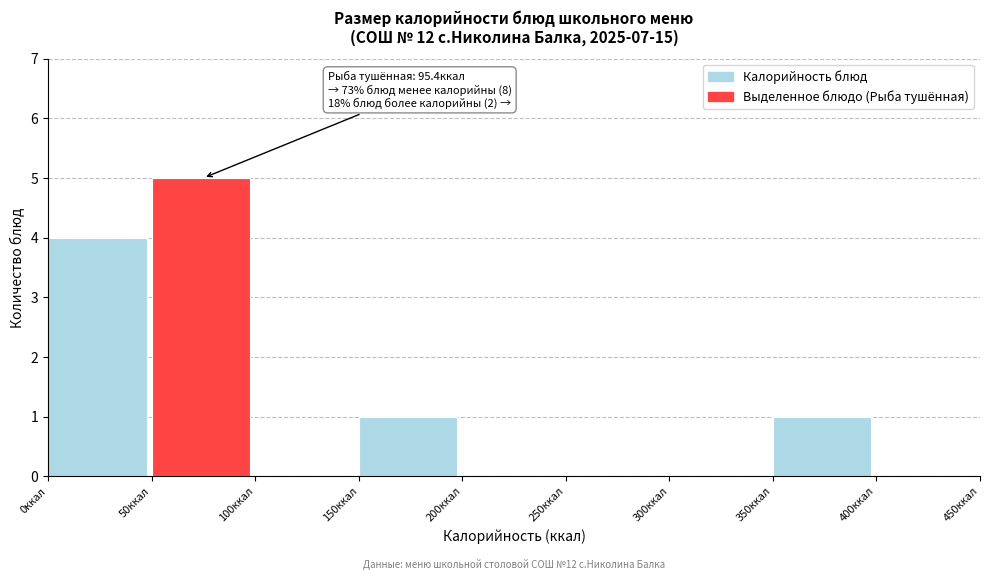

Over which range of the x-axis is the bar tallest?

50 to 100